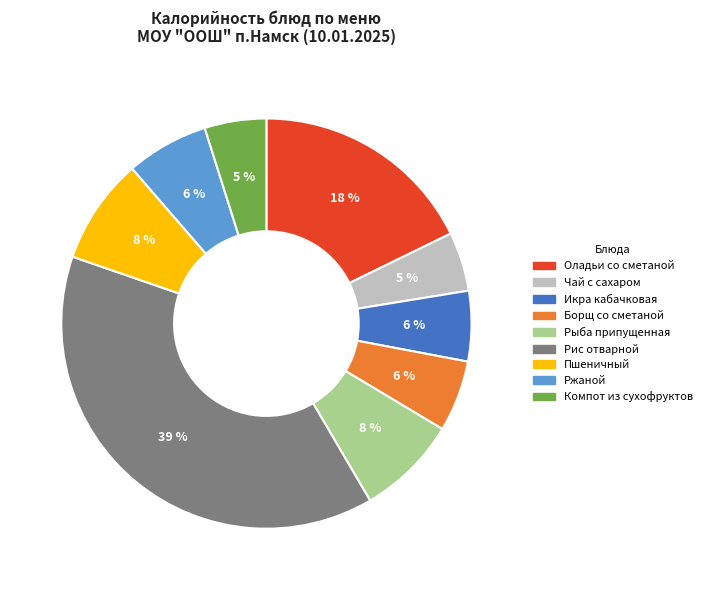

Approximately how many times larger is the value at Икра кабачковая compared to Чай с сахаром?

1.2